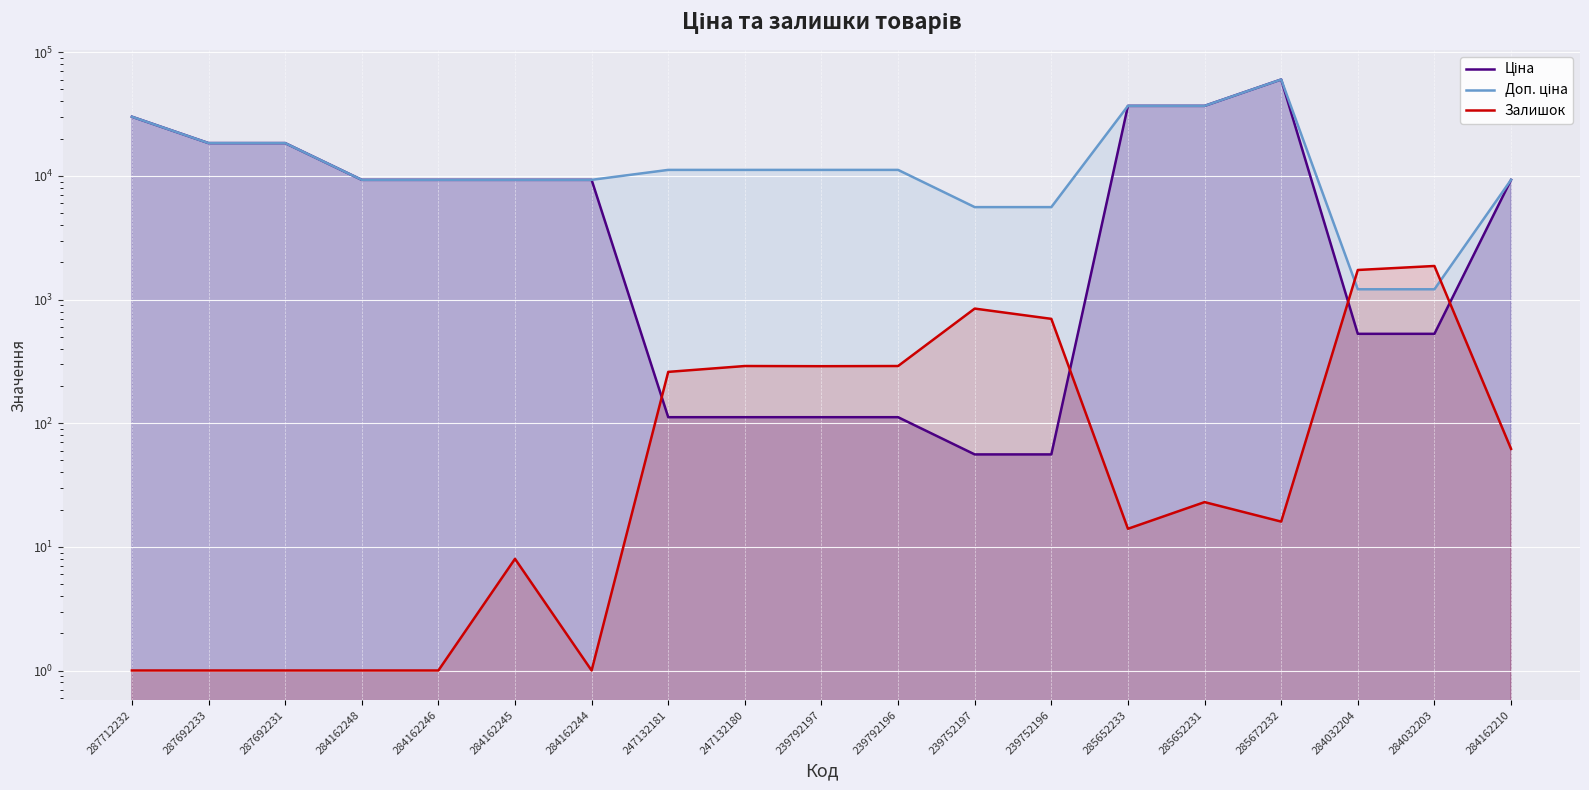

What are all the series names shown in the legend?

Ціна, Доп. ціна, Залишок